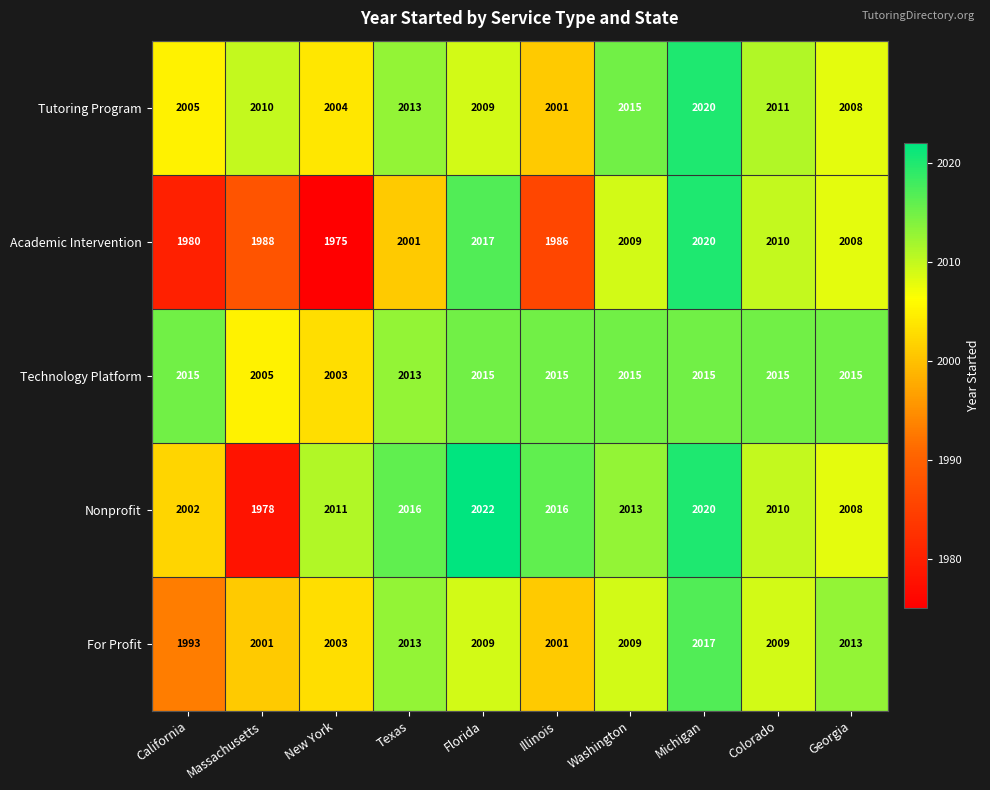

Which category has the lowest value across all series?

New York